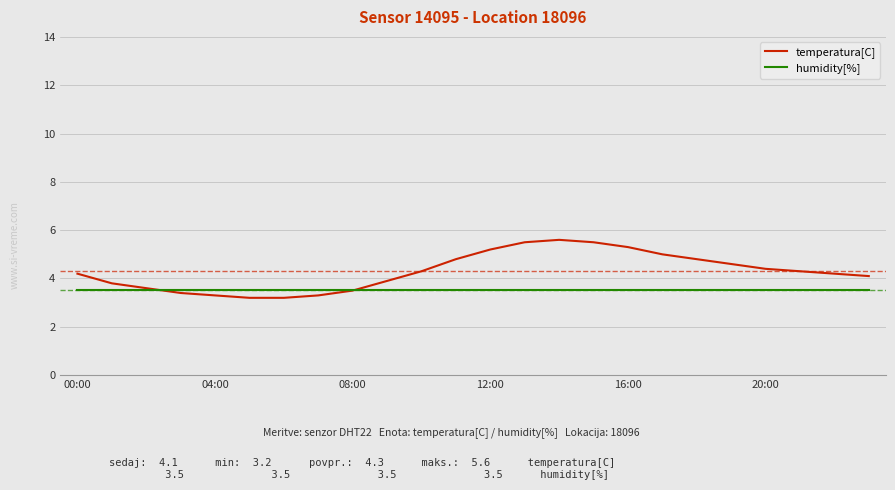

How many categories are shown in the chart?

24